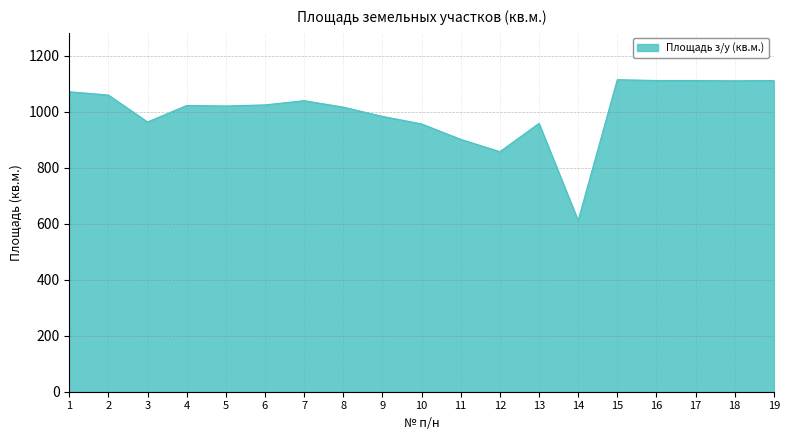

How many lines are shown in the chart?

1